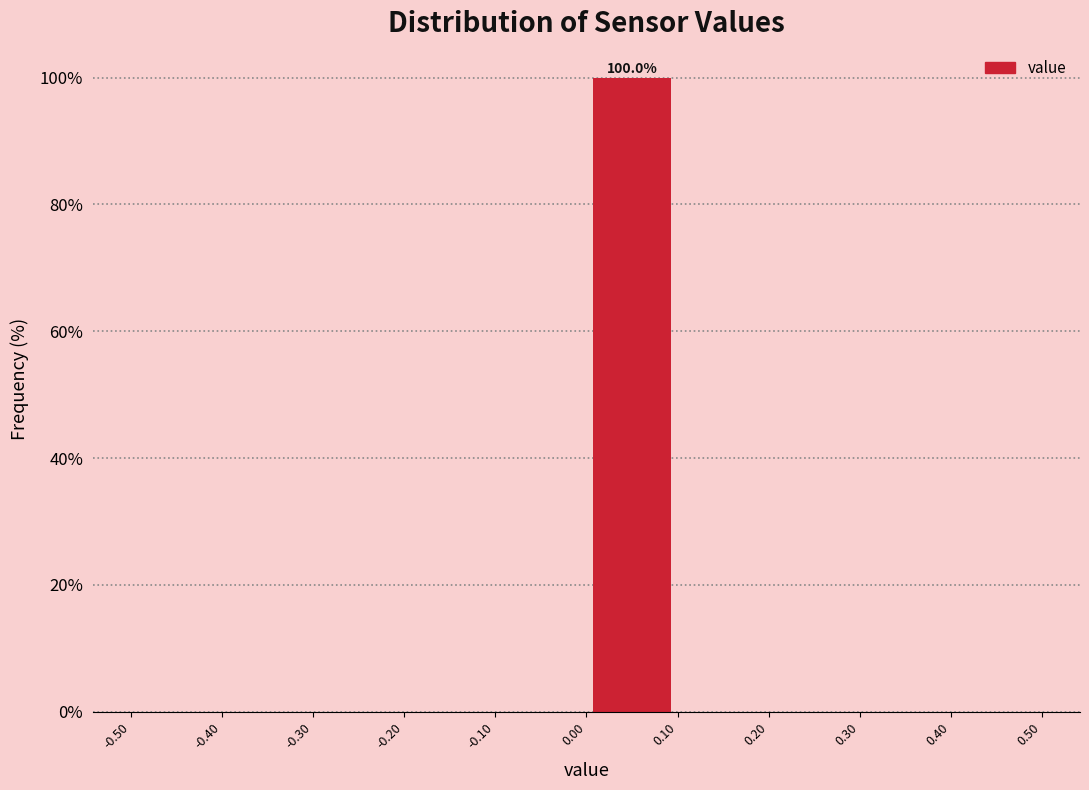

Over which range of the x-axis is the bar tallest?

0.00 to 0.10